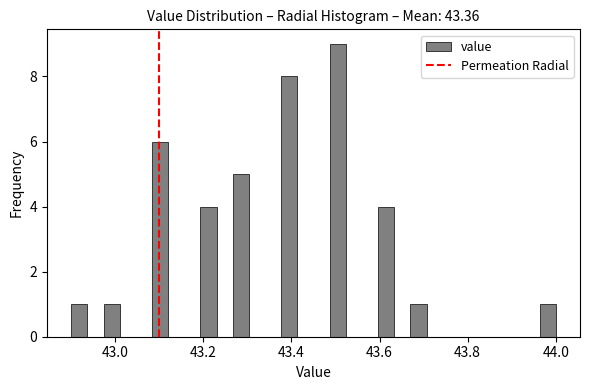

Around what value on the x-axis is the tallest bar? Give the approximate position of its centre, as read against the axis.

43.50